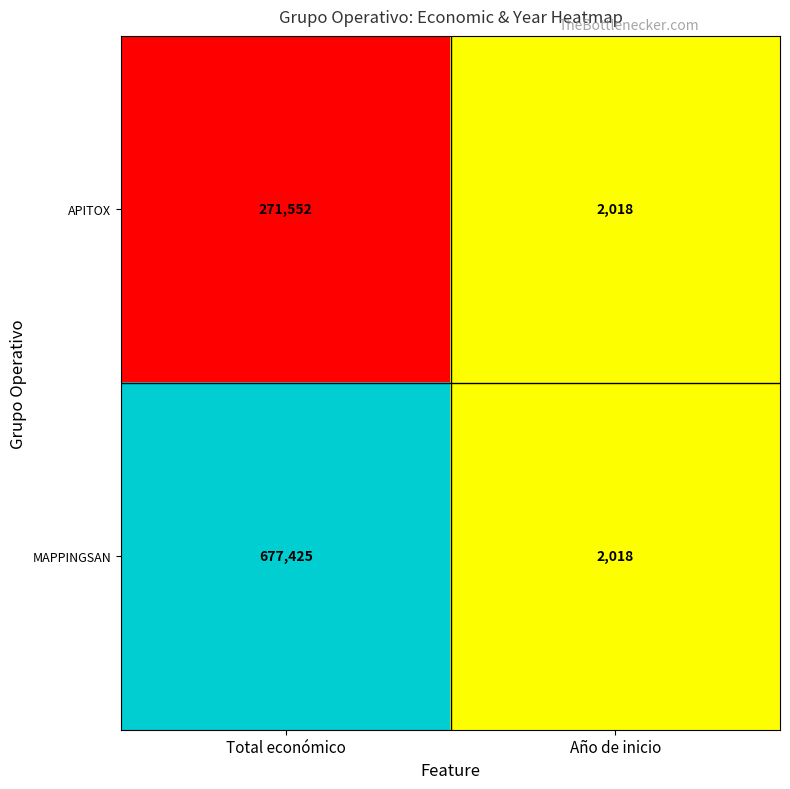

What is the sum of all APITOX values?

273570